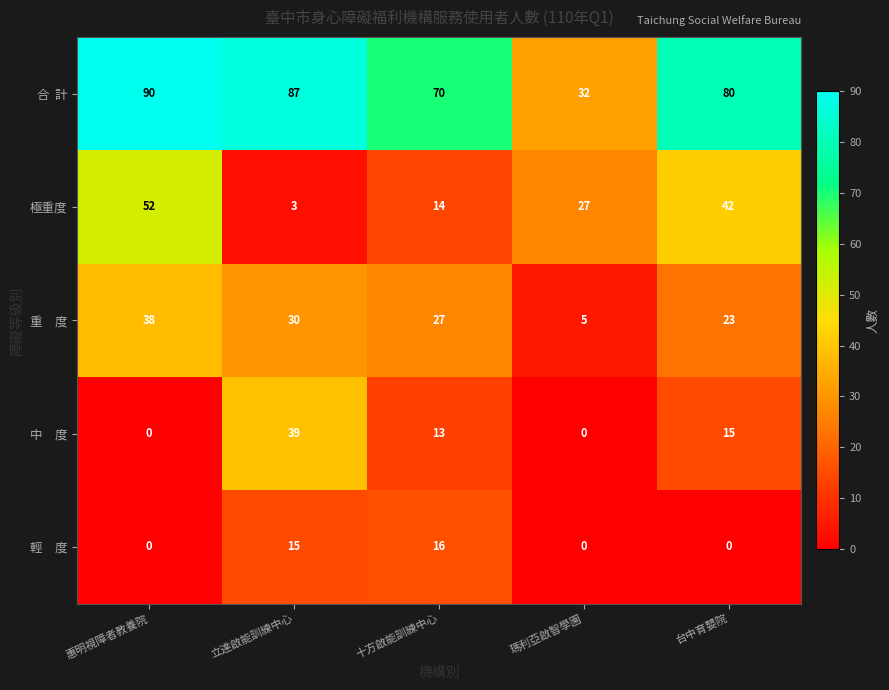

At how many categories does at least one series exceed 20?

5